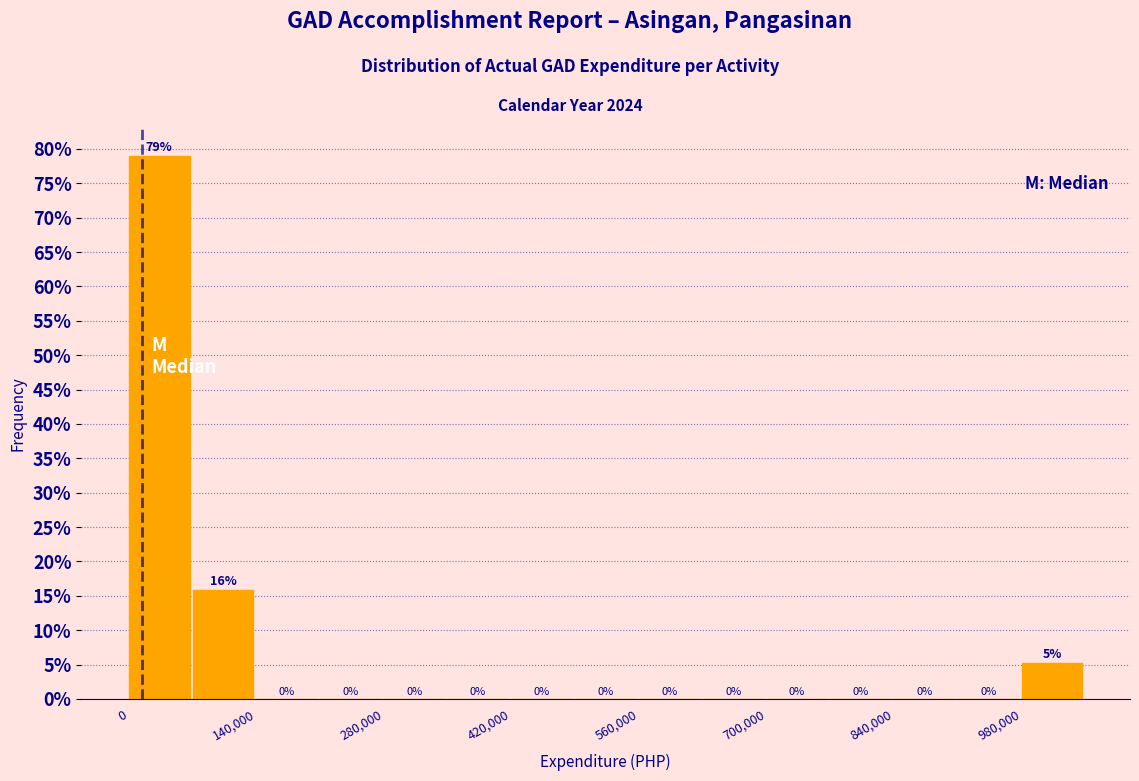

Read against the x-axis, roughly where is the centre of the tallest bar?

40000